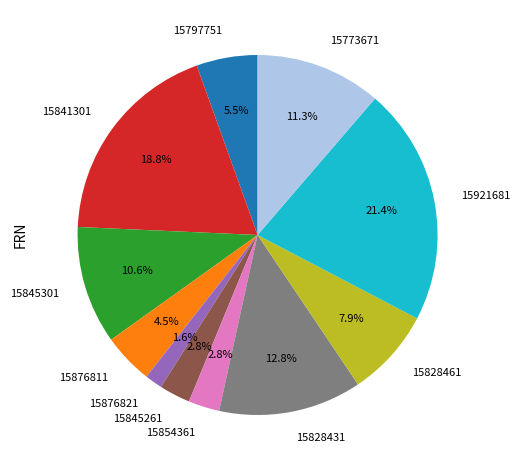

Count the number of slices in the pie.

11